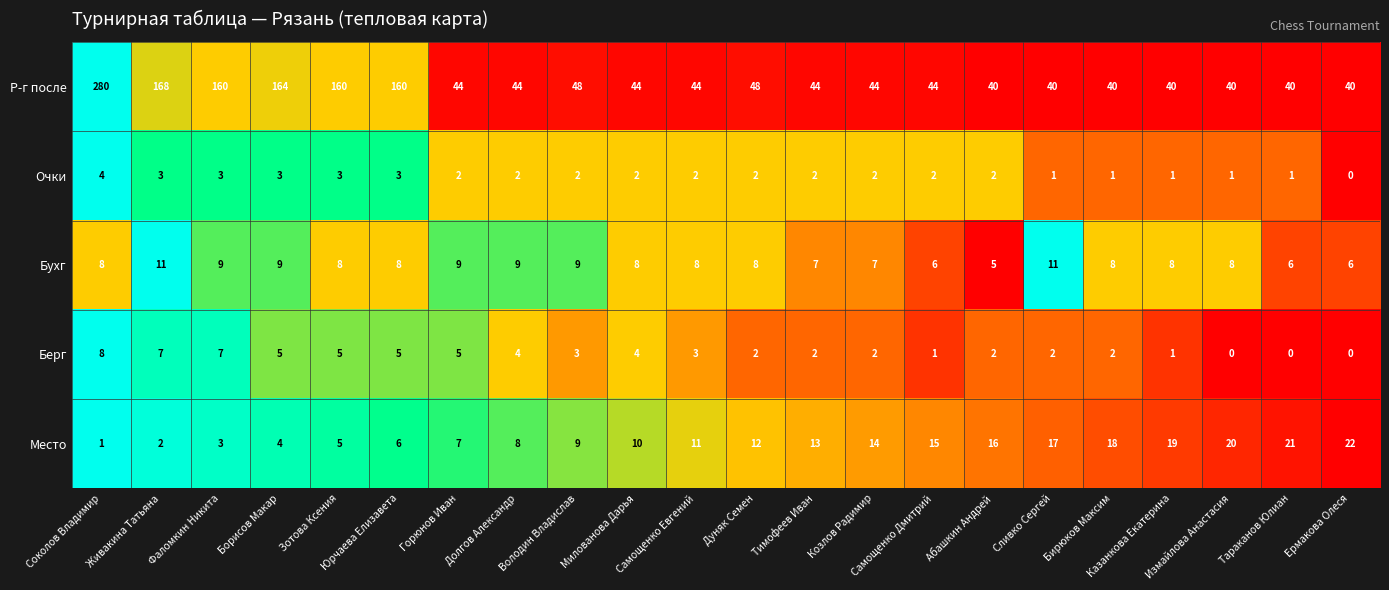

Count the Очки values in the range 1 to 3.

20